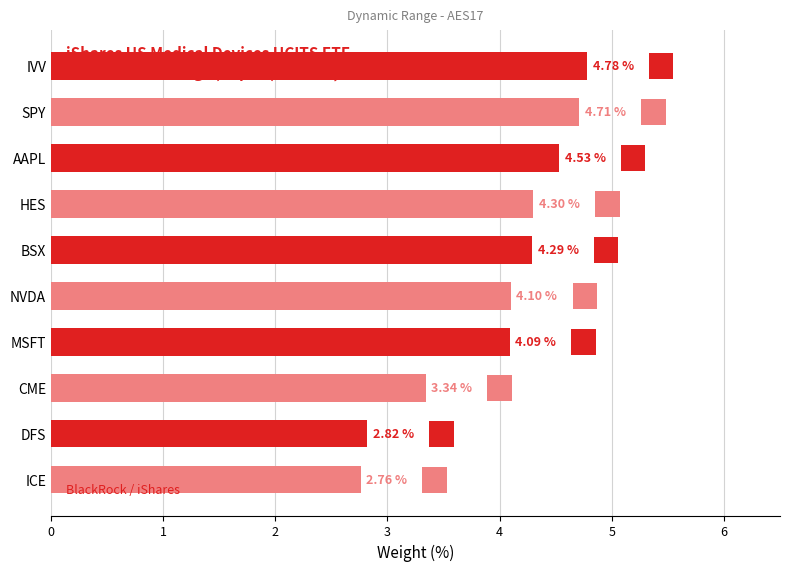

What is the sum of all values?

39.7